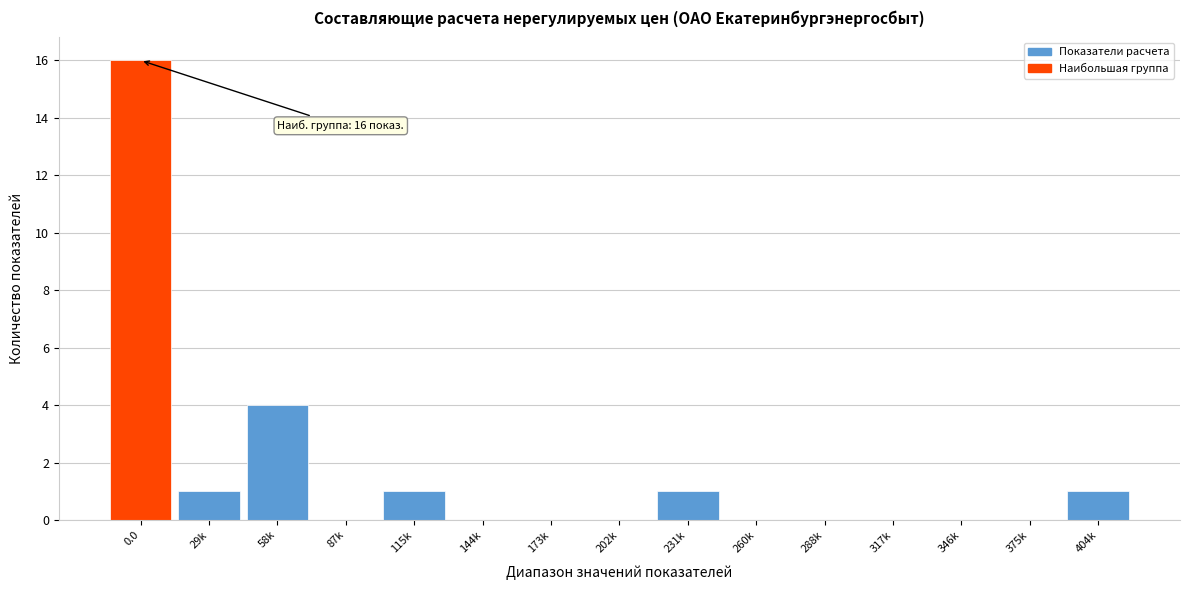

Reading left to right, list all the values displayed in this chart.

0.0=16	29k=1	58k=4	87k=0	115k=1	144k=0	173k=0	202k=0	231k=1	260k=0	288k=0	317k=0	346k=0	375k=0	404k=1